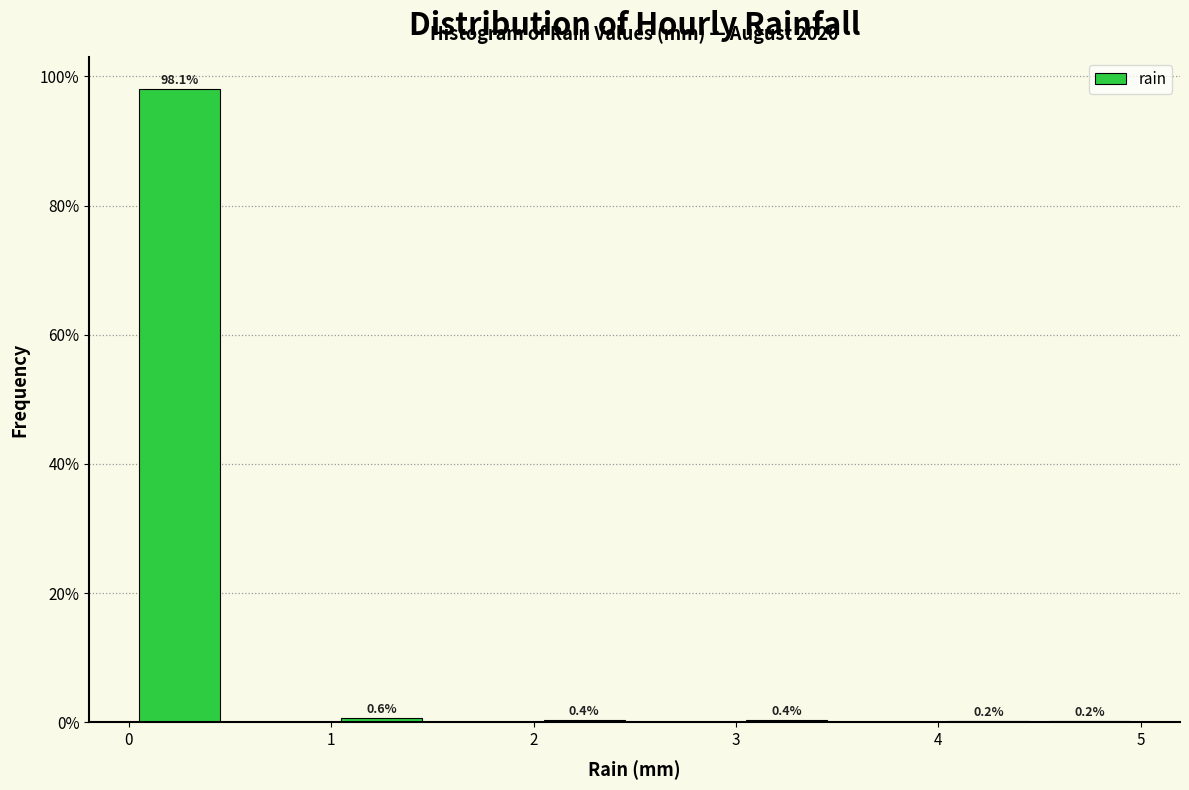

Which range on the x-axis has the tallest bar?

0.0 to 0.5